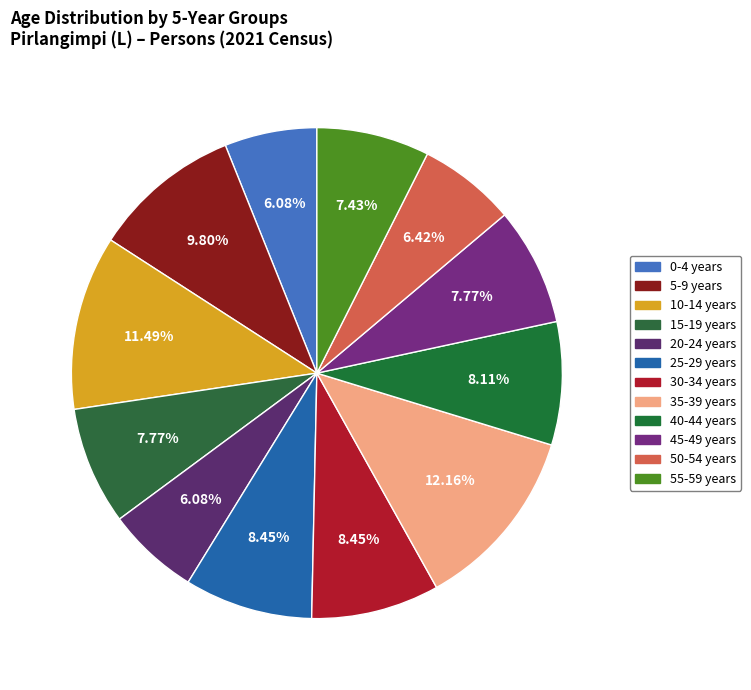

What percentage is NOT represented by 0-4 years?

93.9%